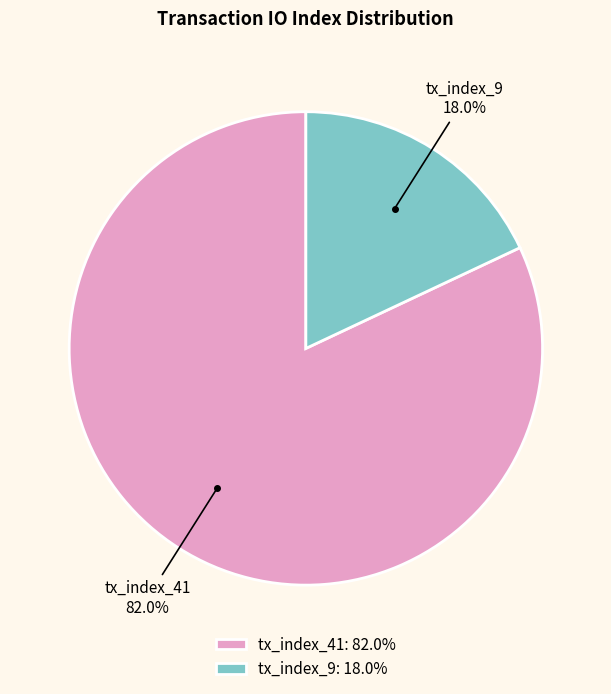

The tx_index_9 slice represents 18% of the pie. True or false?

True